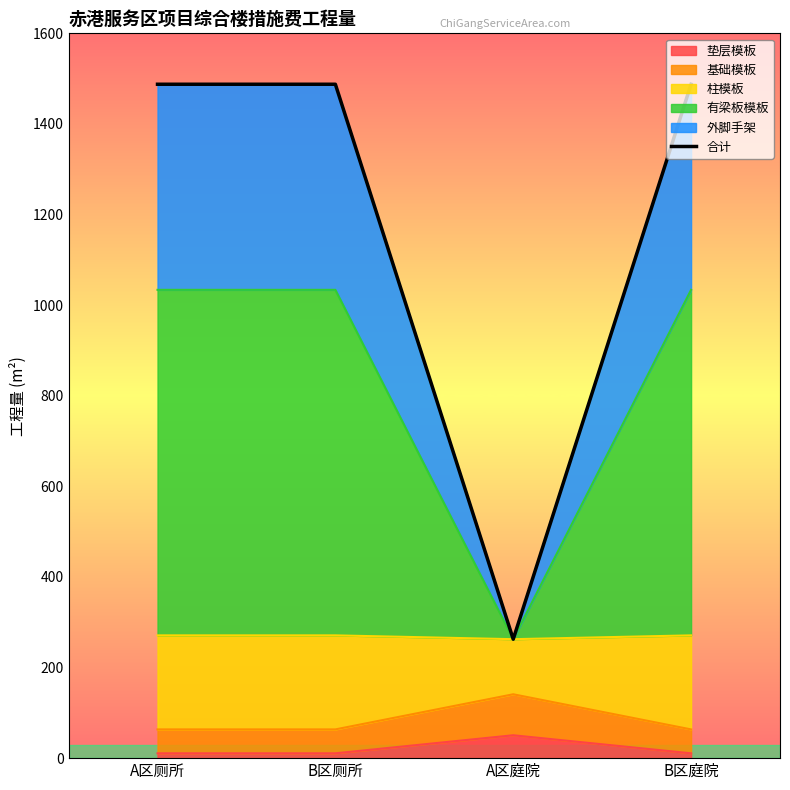

Reading left to right, transcribe all the data shown in this chart.

A区厕所=1487.6	B区厕所=1487.6	A区庭院=262.6	B区庭院=1487.6